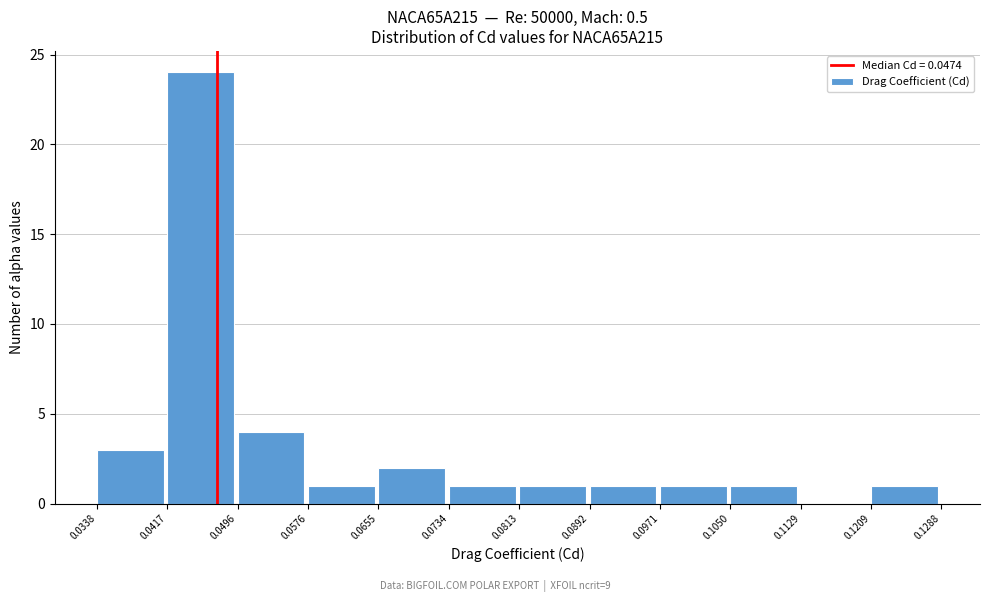

Which range on the x-axis has the tallest bar?

0.0417 to 0.0496